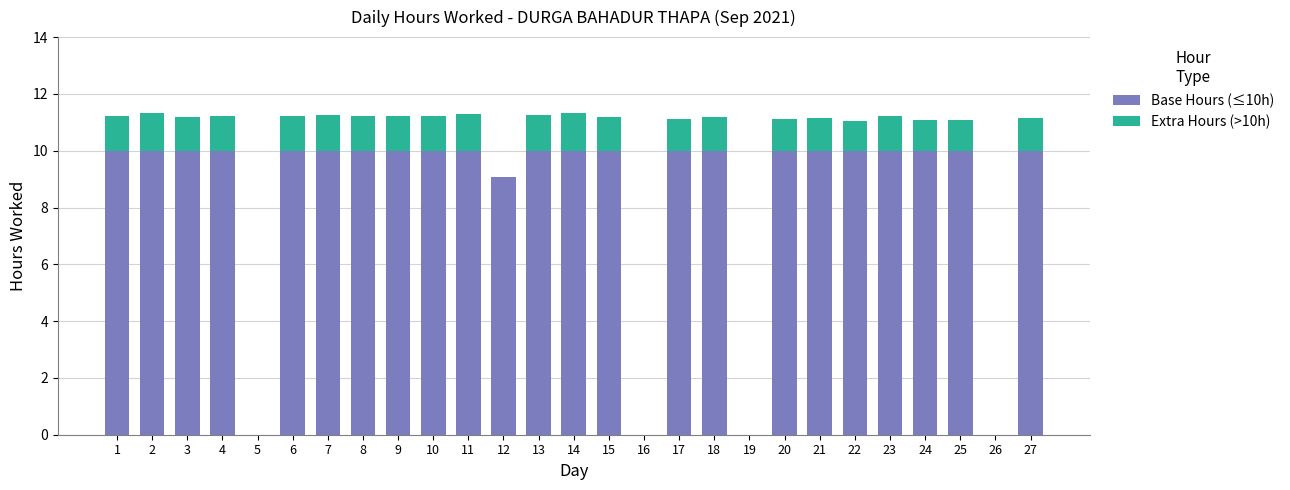

What is the sum of all Base Hours (≤10h) values?

229.1